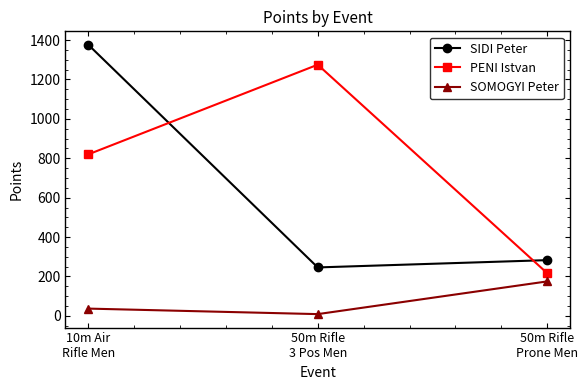

How many distinct data groups are displayed?

3